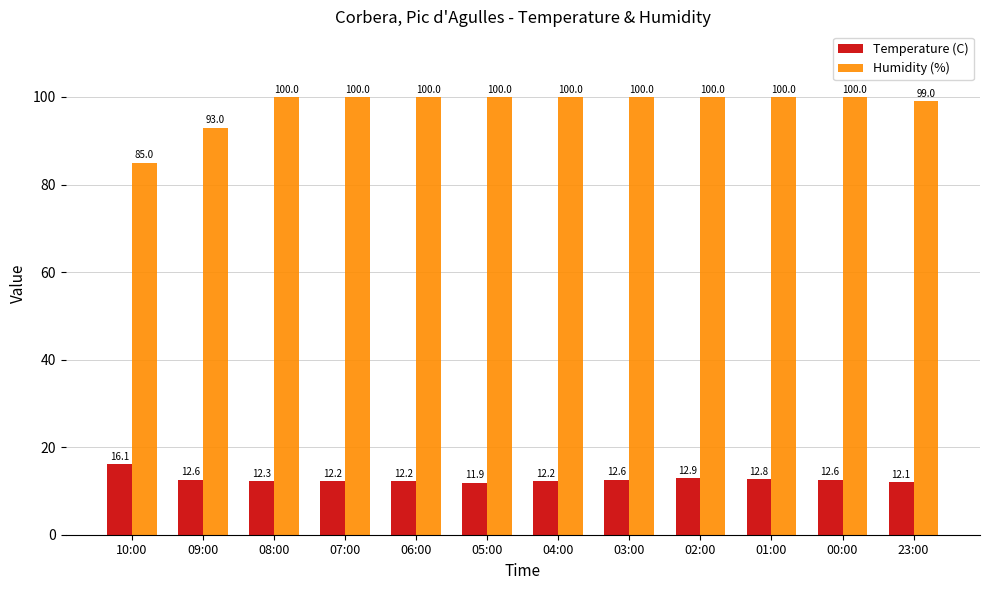

Which category has the highest value in the Temperature (C) series?

10:00